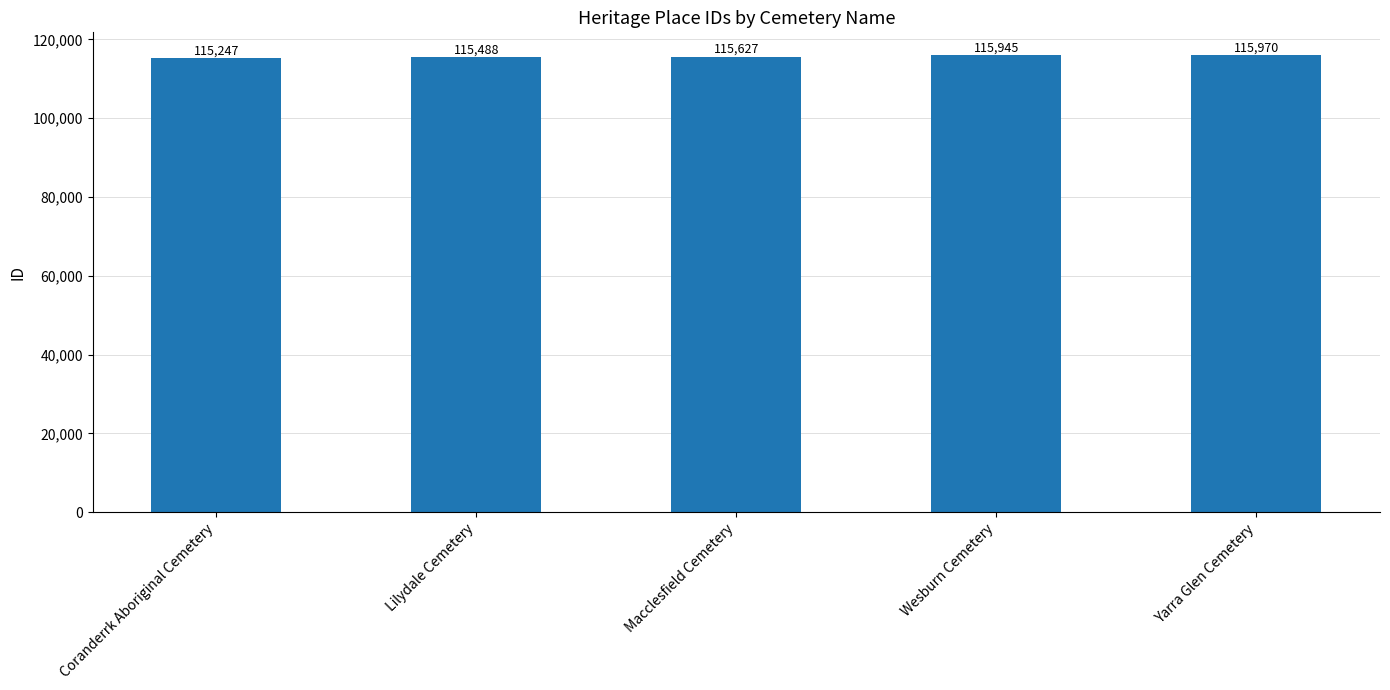

What position from the right is Wesburn Cemetery?

2